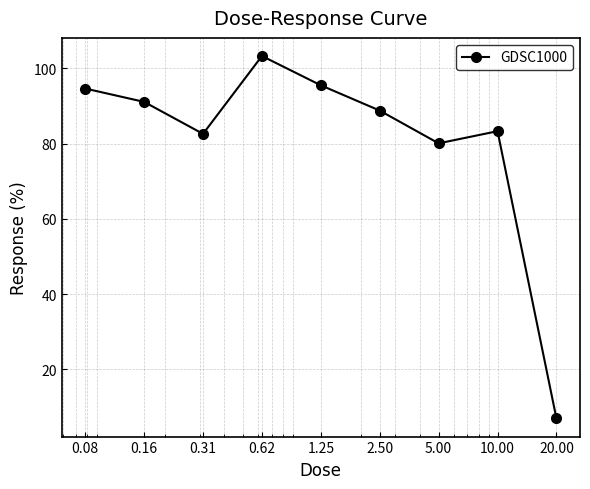

Reading left to right, what are all the values shown in this chart?

94.7	91.1	82.6	103.3	95.5	88.8	80.1	83.3	6.9